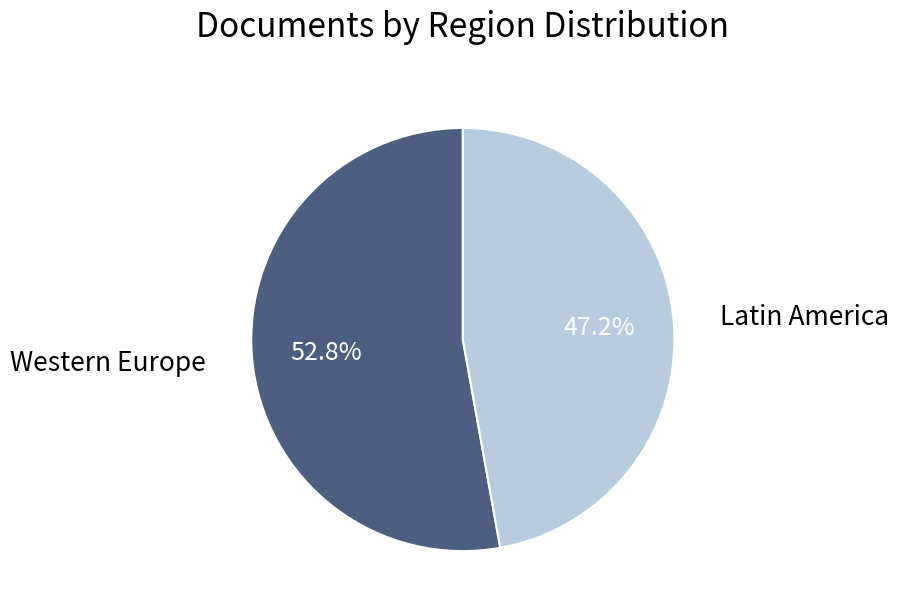

Combined, do Latin America and Western Europe account for over 50%?

Yes